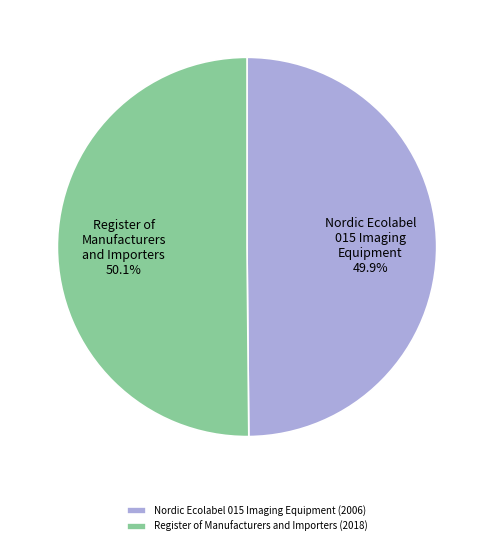

What percentage is the Register of Manufacturers and Importers slice, to the nearest percent?

50%